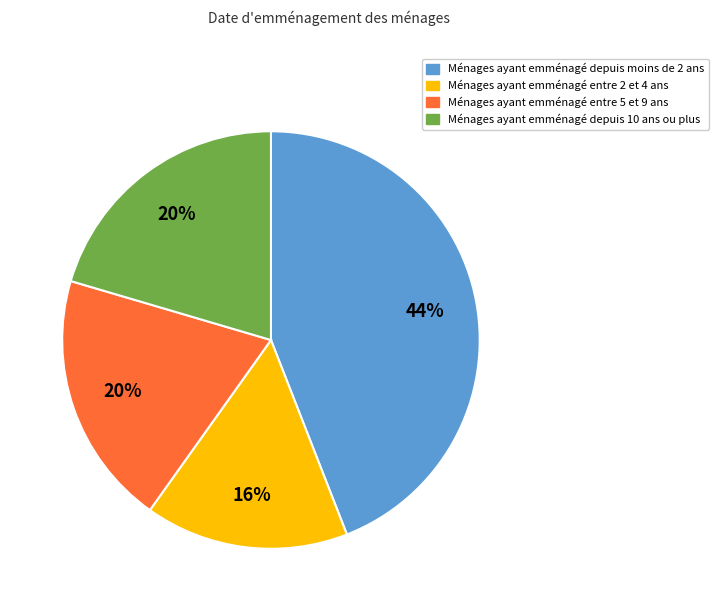

How many slices are in this pie chart?

4